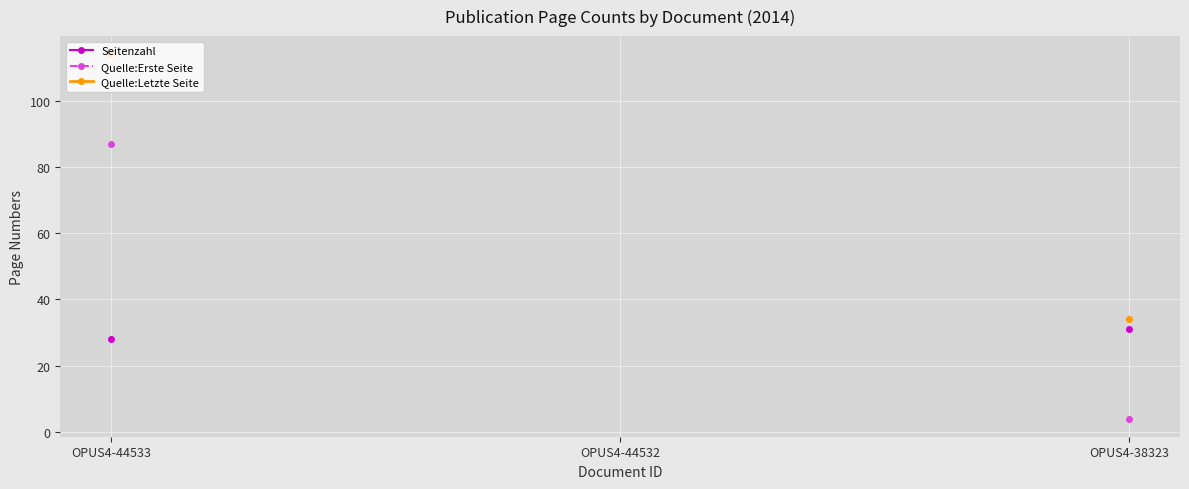

What is the value of the Seitenzahl point at the 1st from the left?

28.0